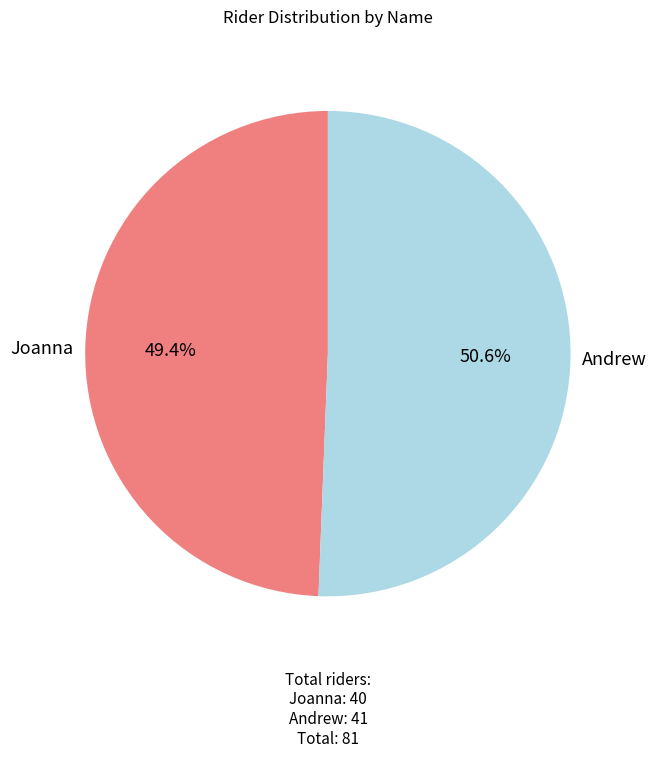

Does any single category account for the majority?

Yes